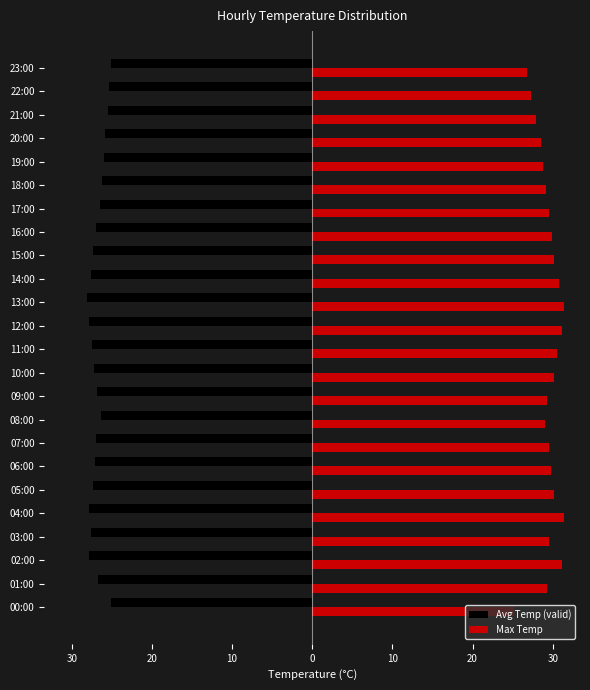

Which series has the largest total across all categories?

Max Temp